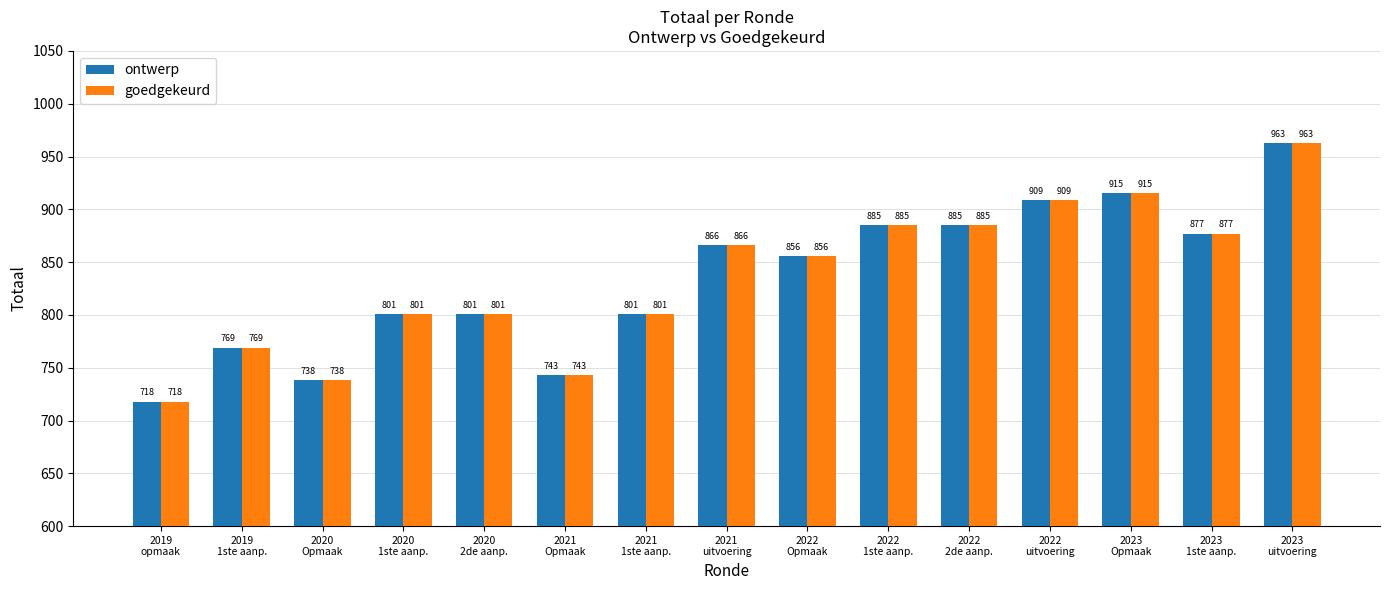

What is the difference between the second highest and second lowest values in the goedgekeurd series?

177